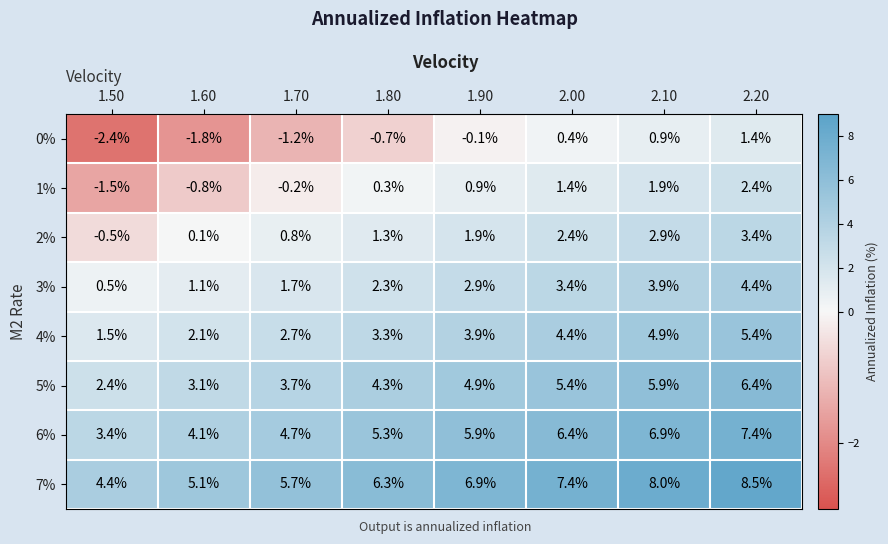

At which category is the sum across all series the highest?

2.20